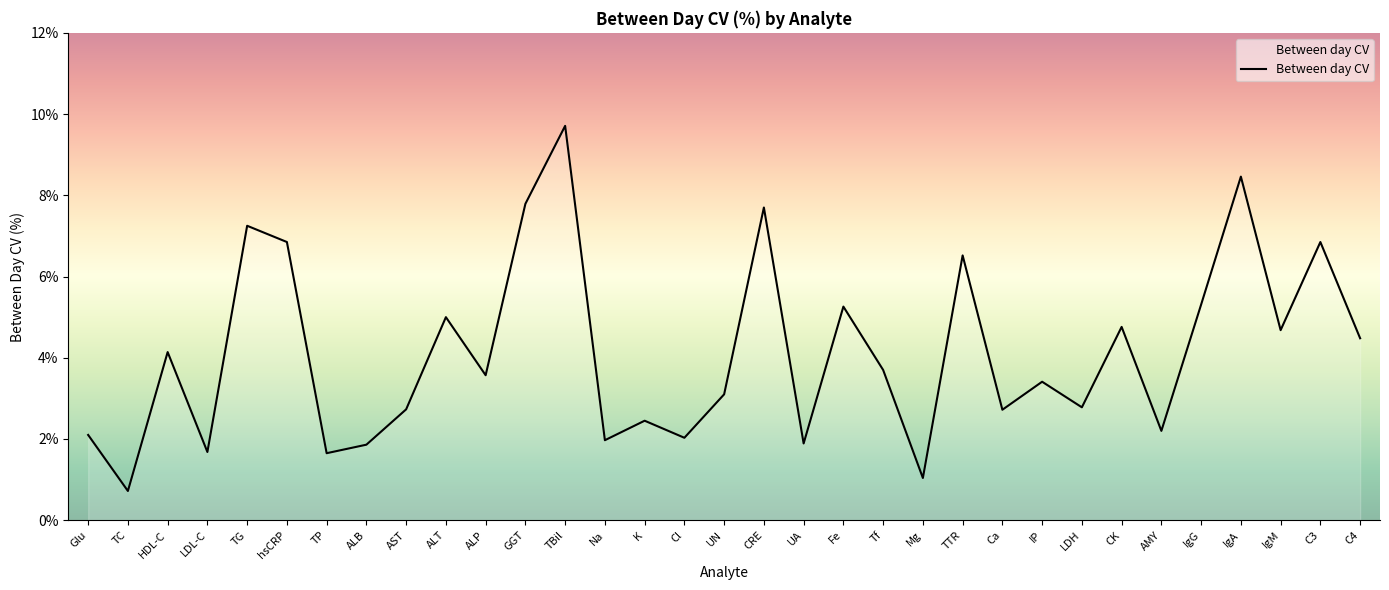

What is the minimum value shown in the chart?

0.7